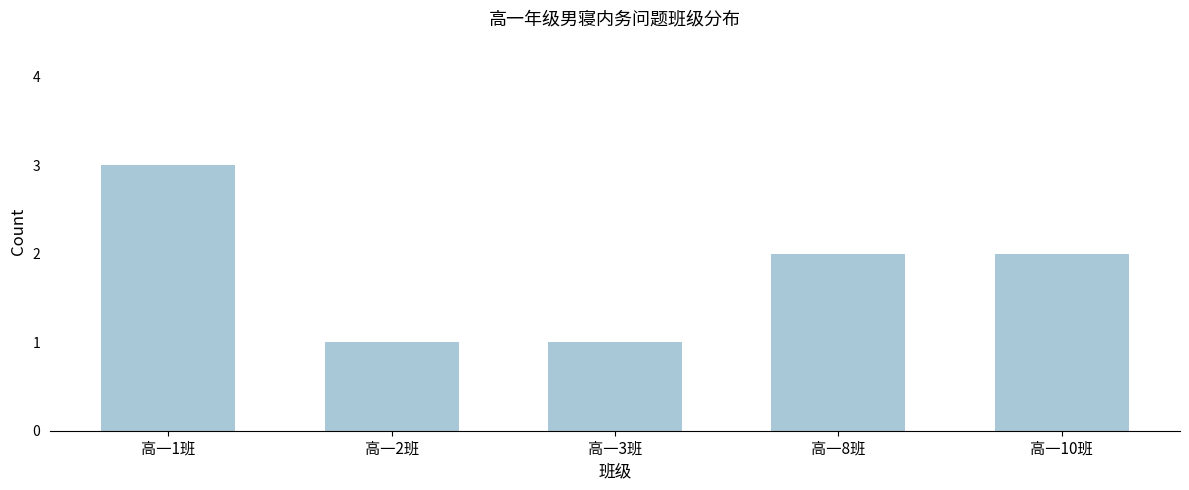

Reading left to right, transcribe all the data shown in this chart.

3	1	1	2	2